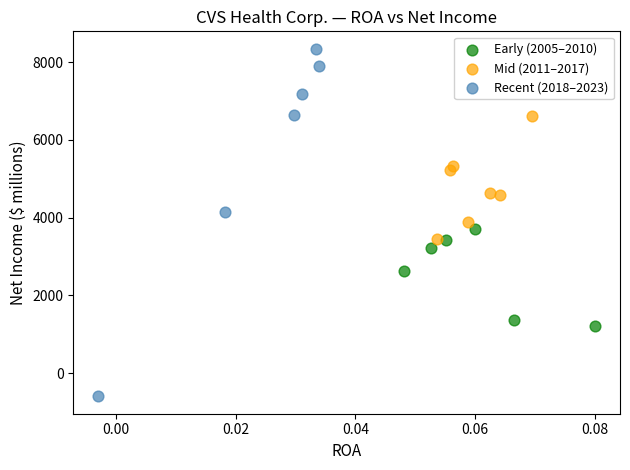

Which series contains the highest Y value?

Recent (2018–2023)